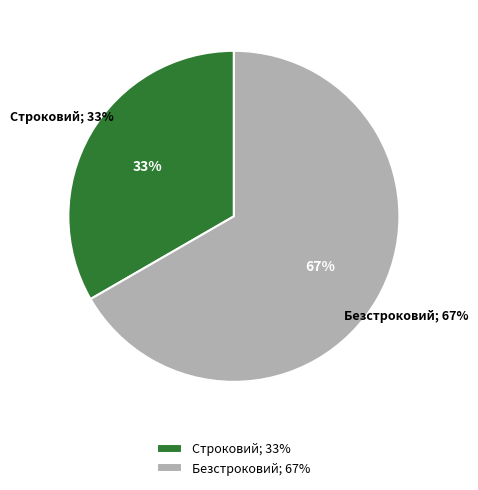

To the nearest percent, what is the average slice percentage?

50%